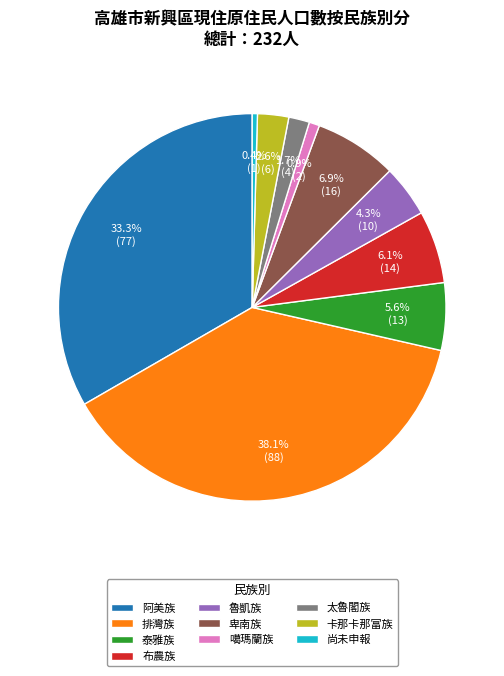

True or false: 太魯閣族 accounts for 2% of the total.

True